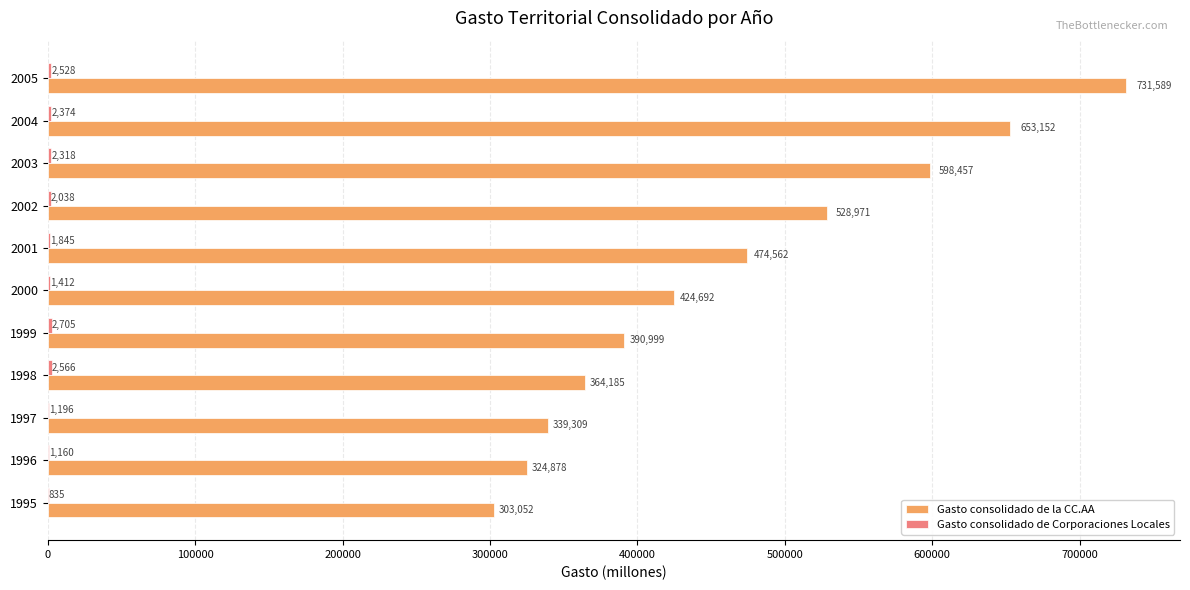

What is the highest value of the Gasto consolidado de la CC.AA series?

731588.9